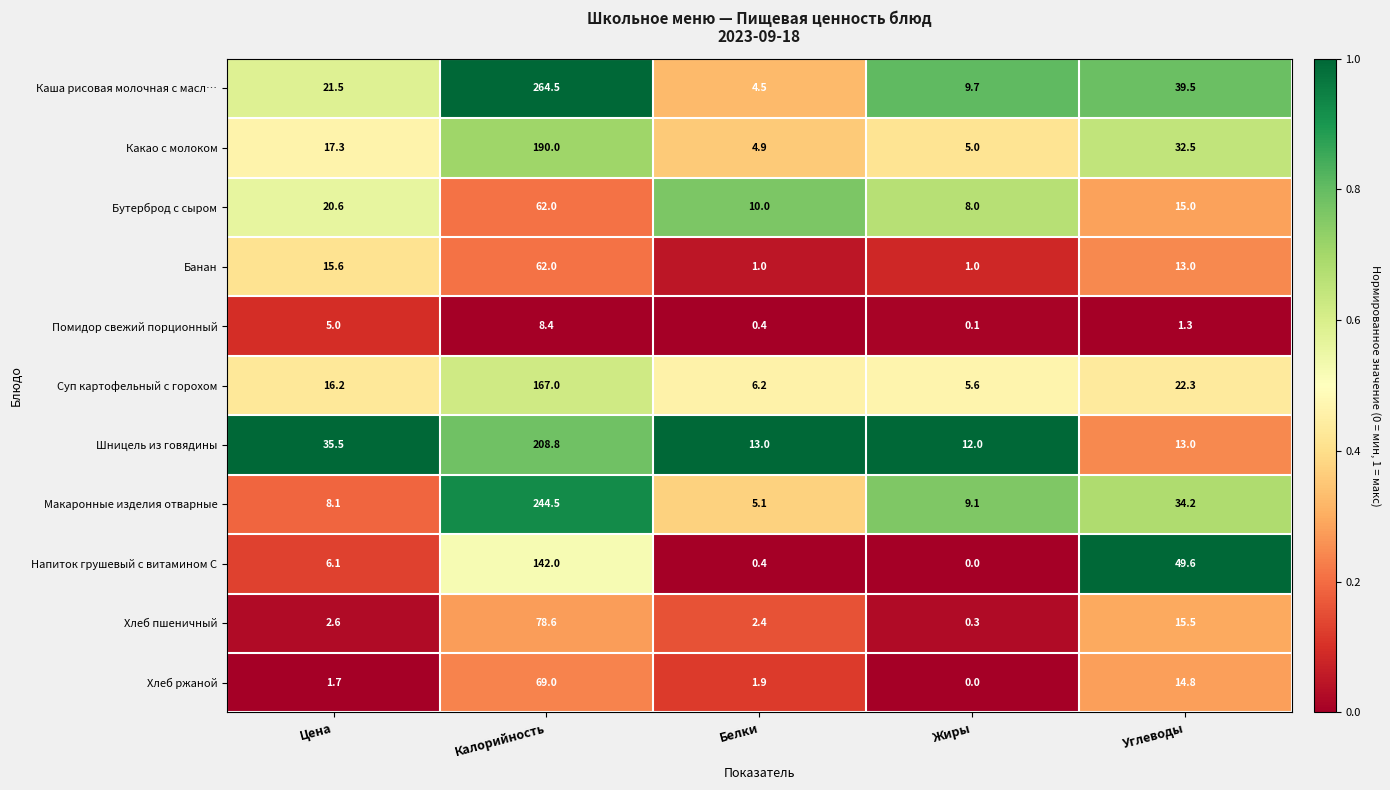

What is the sum of all Шницель из говядины values?

282.3